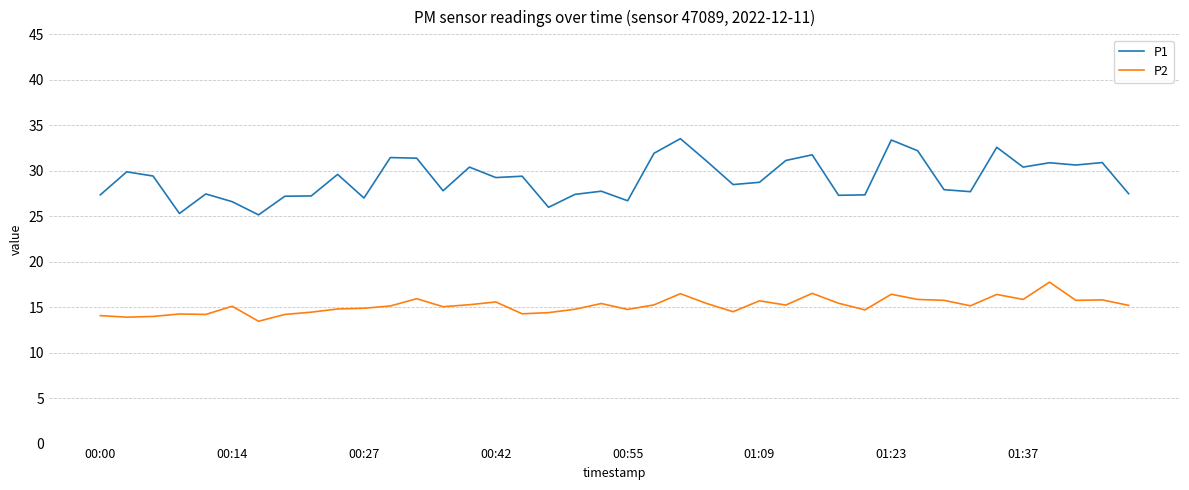

What is the maximum value for P2?

17.8